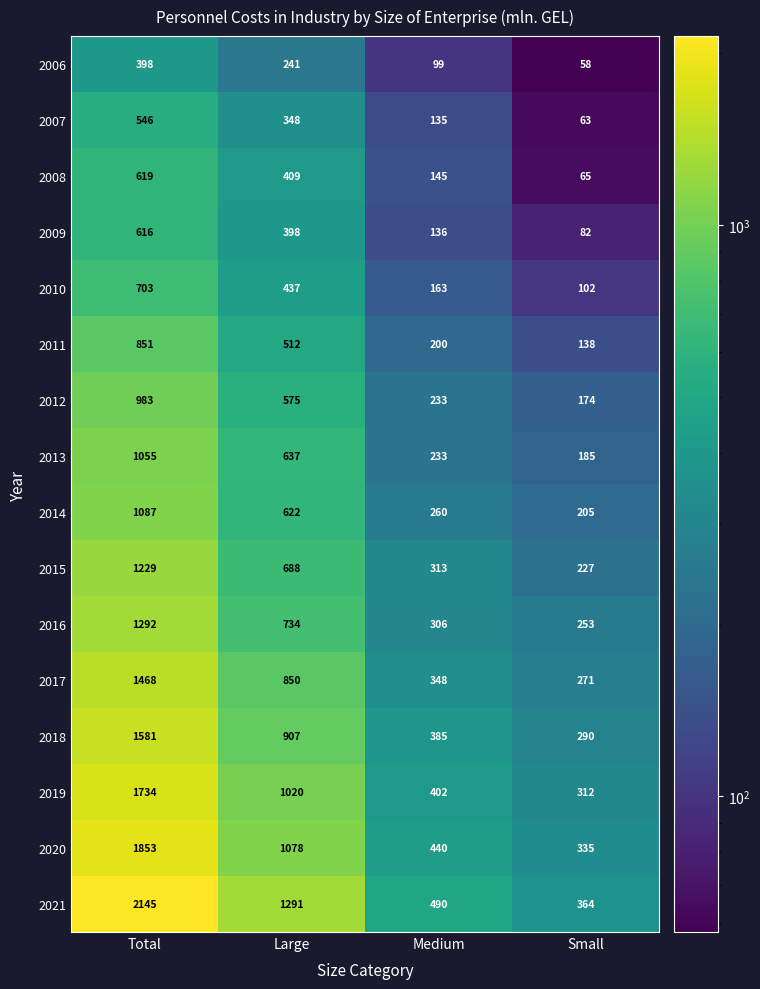

Which series has the largest range (max minus min)?

2021